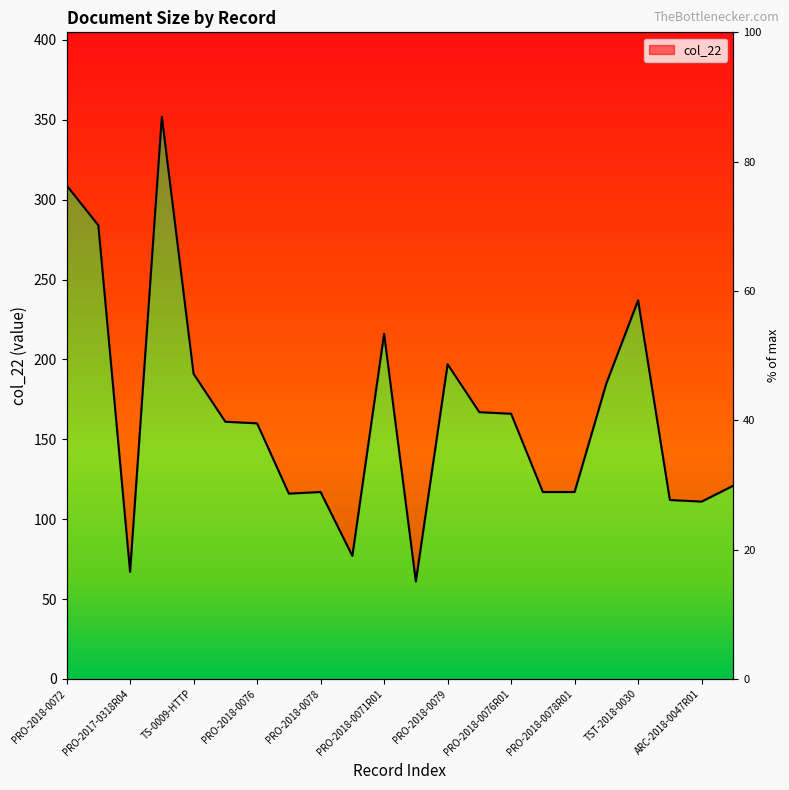

Which has a higher value, PRO-2018-0078R01 or PRO-2017-0318R05?

PRO-2018-0078R01